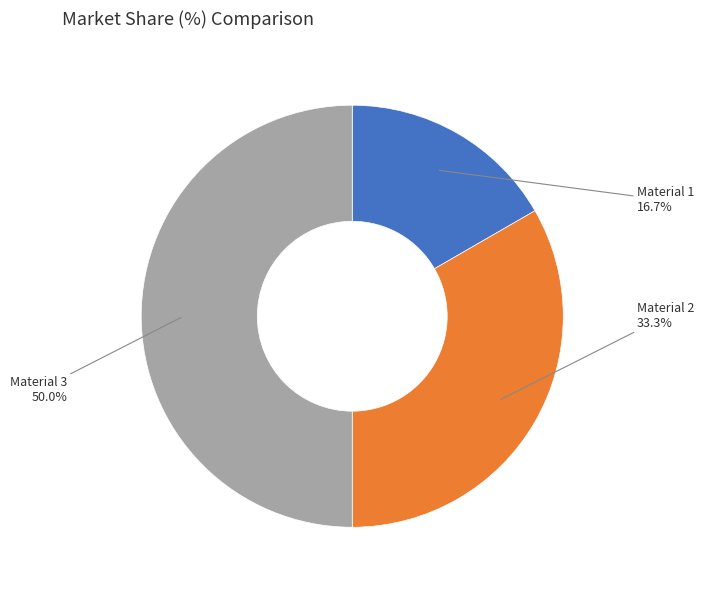

What percentage do Material 2 and Material 3 together represent?

83.3%